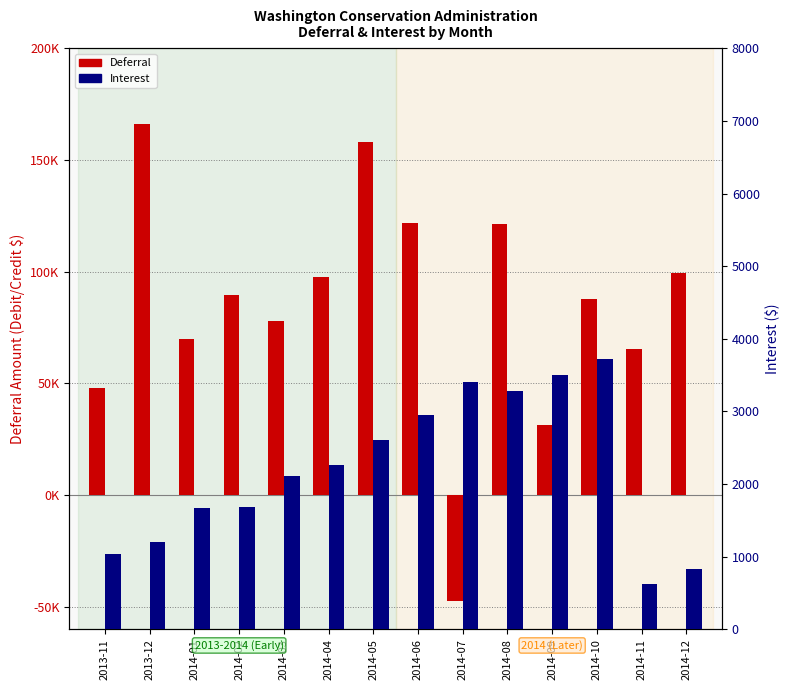

Are the bars horizontal?

No